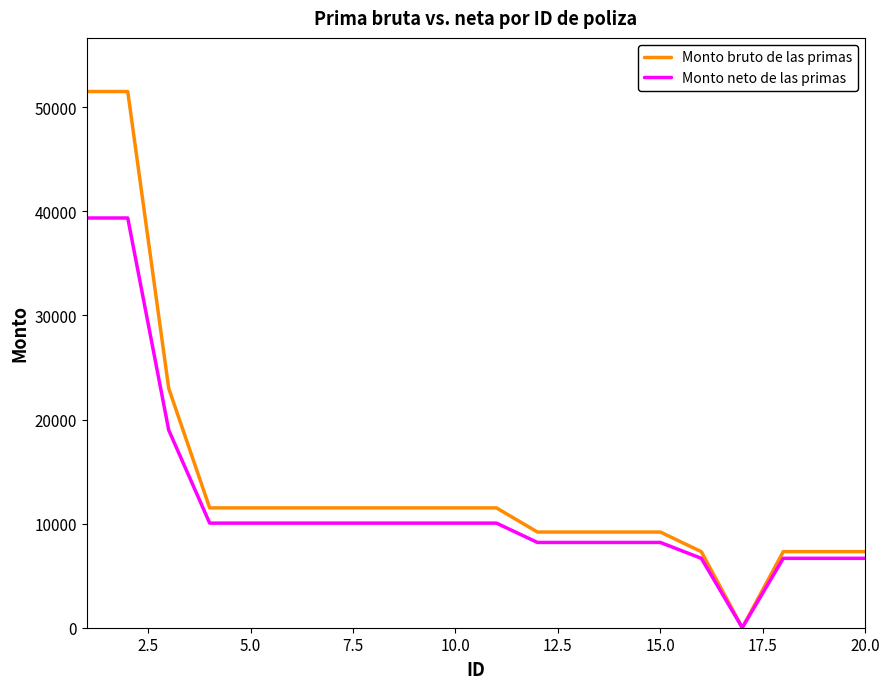

Which series has the largest range (max minus min)?

Monto bruto de las primas